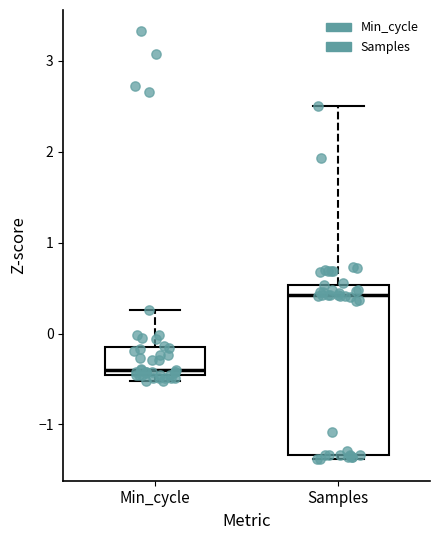

Where is the lower edge of the box for Samples on the y-axis? The values are not printed on the chart, so give them approximately, as read against the axis.

-1.3